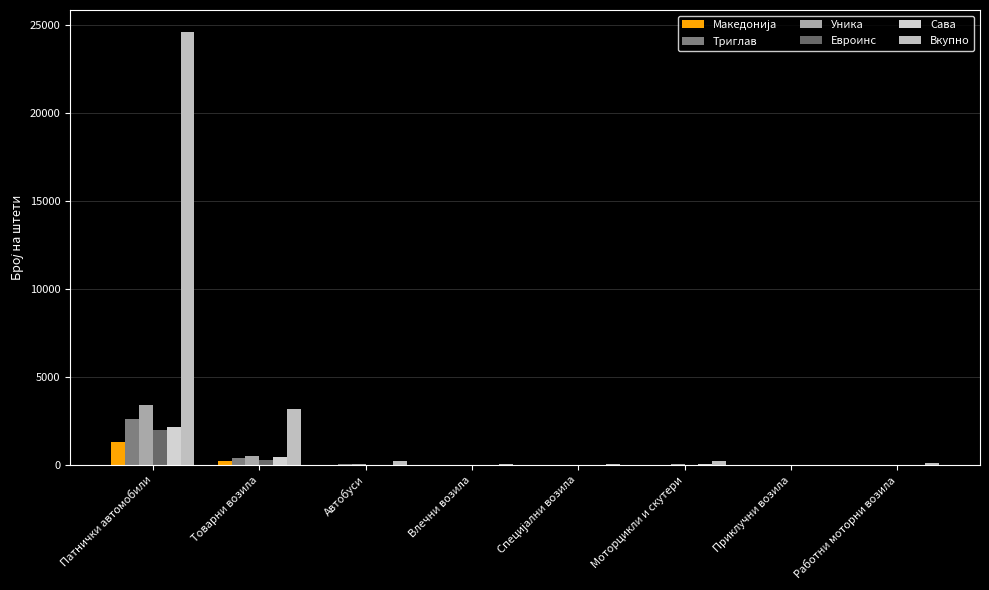

Between Патнички автомобили and Работни моторни возила, which series saw the biggest shift?

Вкупно